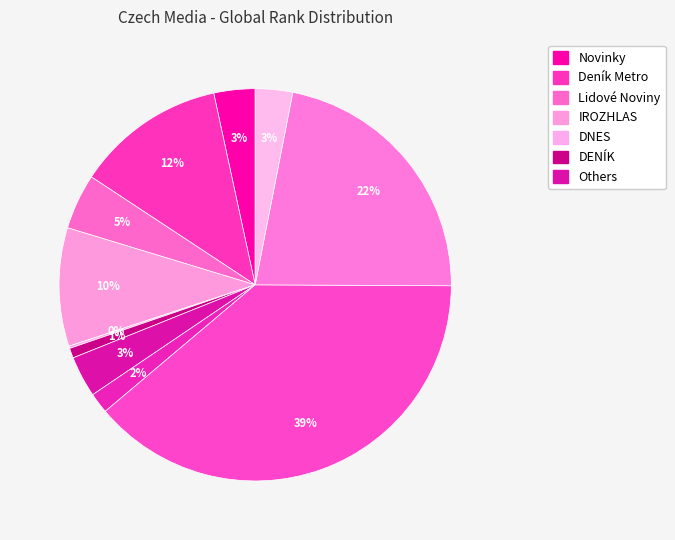

Which slice is the smallest?

DNES